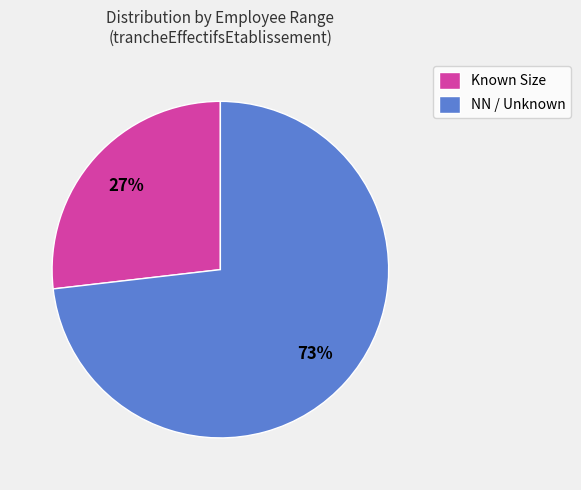

The Known Size slice represents 38% of the pie. True or false?

False